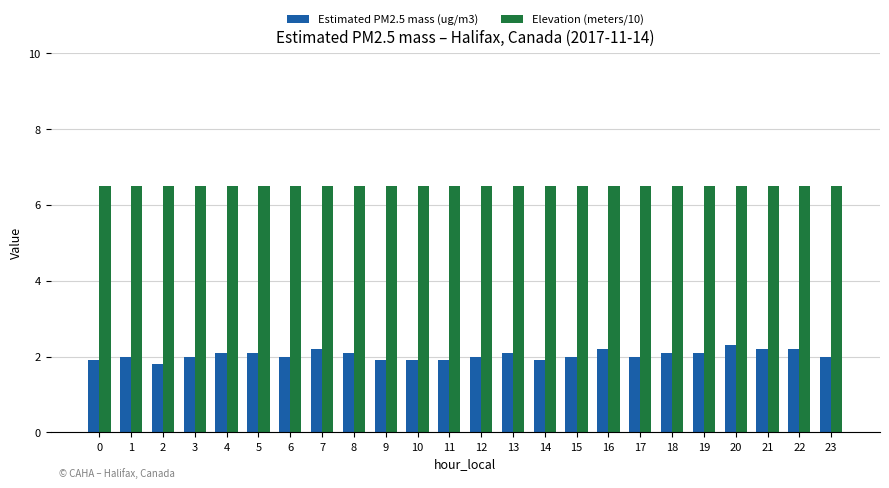

What is the value of the Elevation (meters/10) bar at the 17th from the left?

6.5